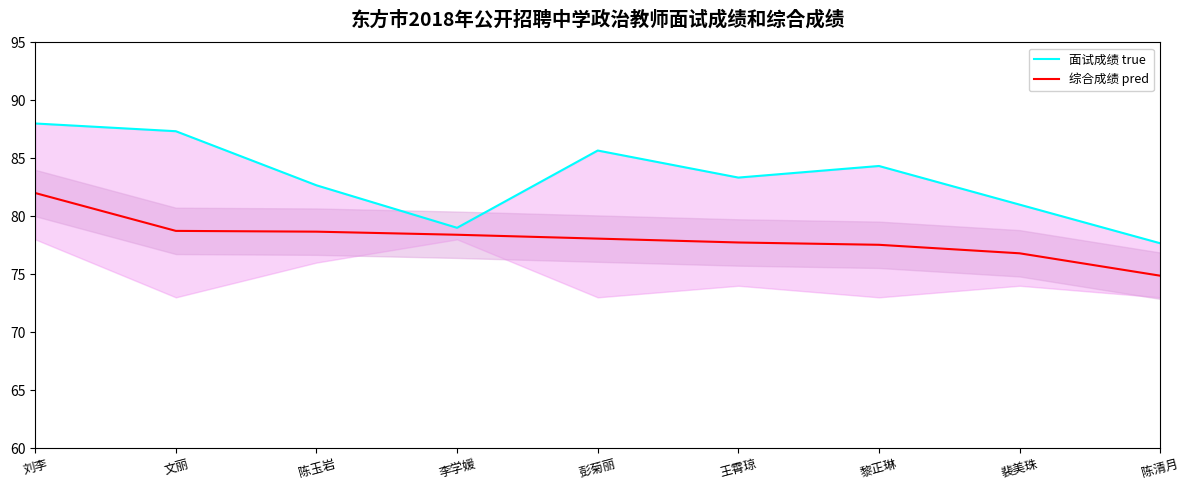

Which series changed the most between 李学媛 and 陈清月?

综合成绩 pred